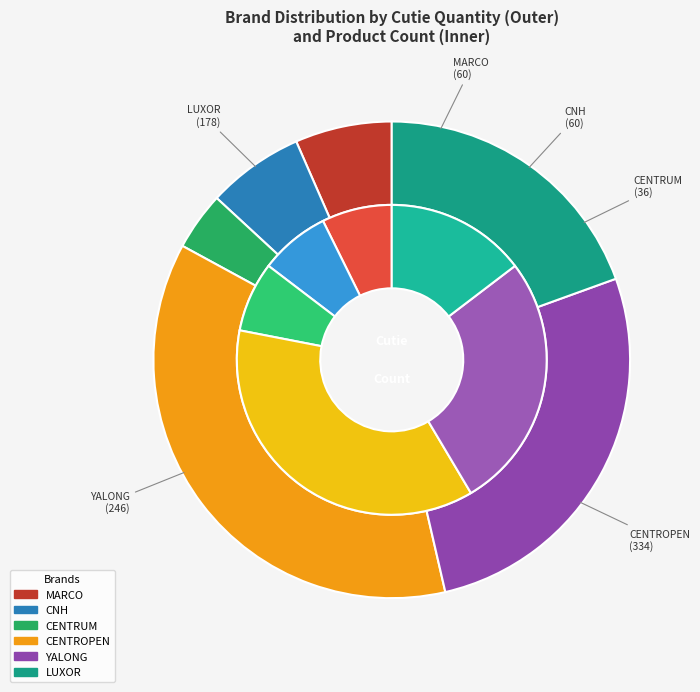

Rank the categories by value from highest to lowest.

CENTROPEN, YALONG, LUXOR, MARCO, CNH, CENTRUM